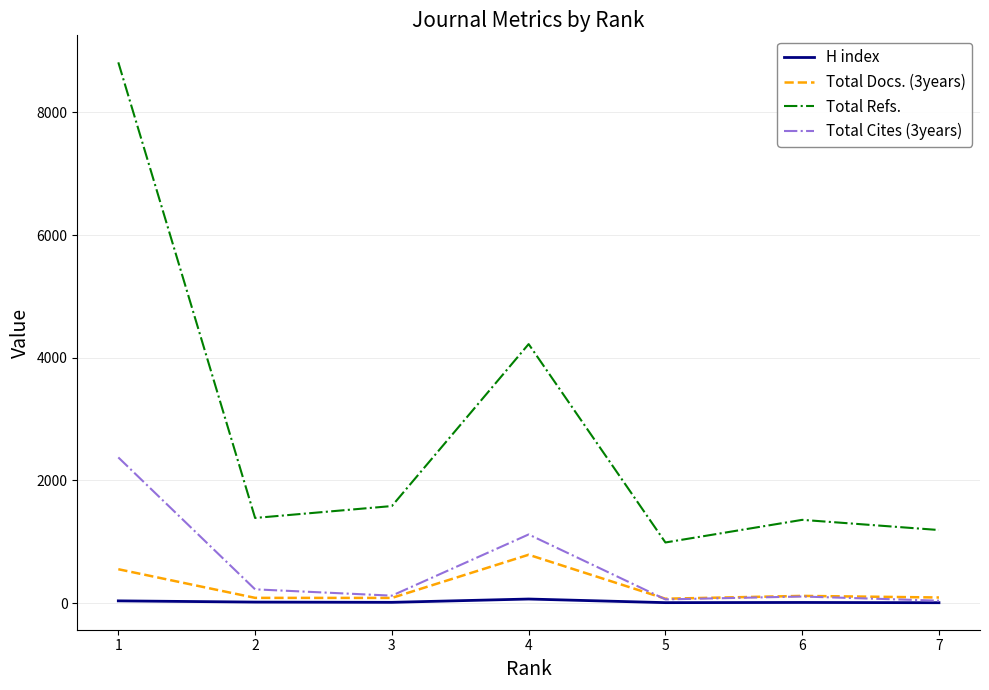

What is the maximum value shown in the chart?

8816